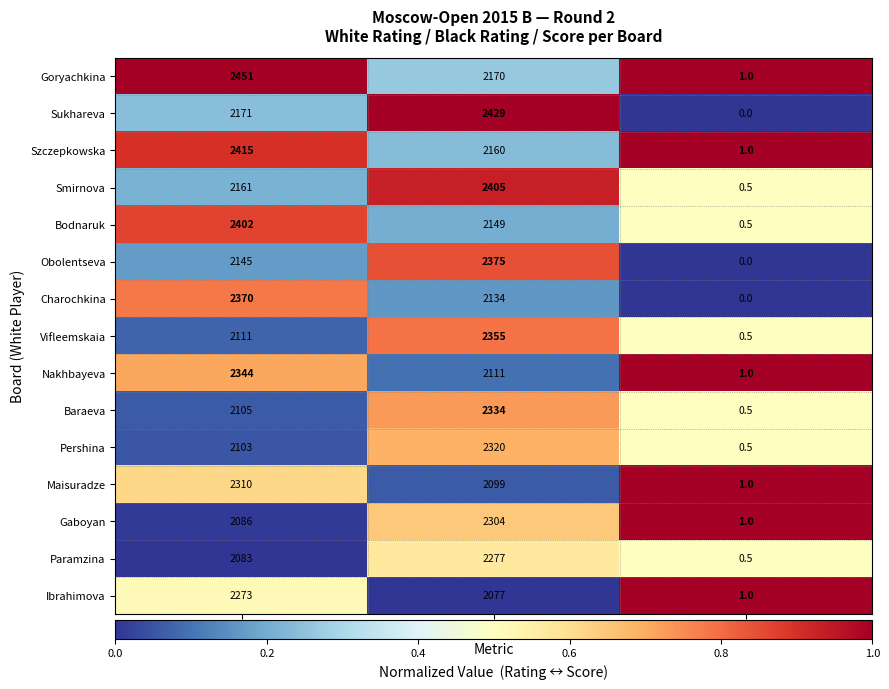

The value of Paramzina at Black Rating is 644.8. True or false?

False